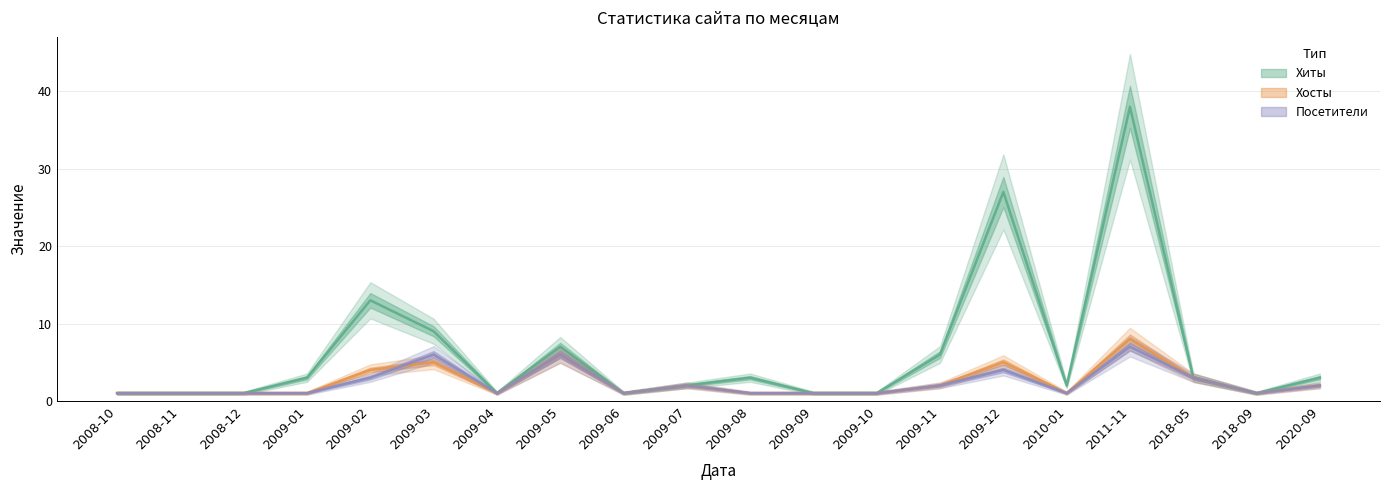

At which category does the chart reach its minimum across all series?

2008-10